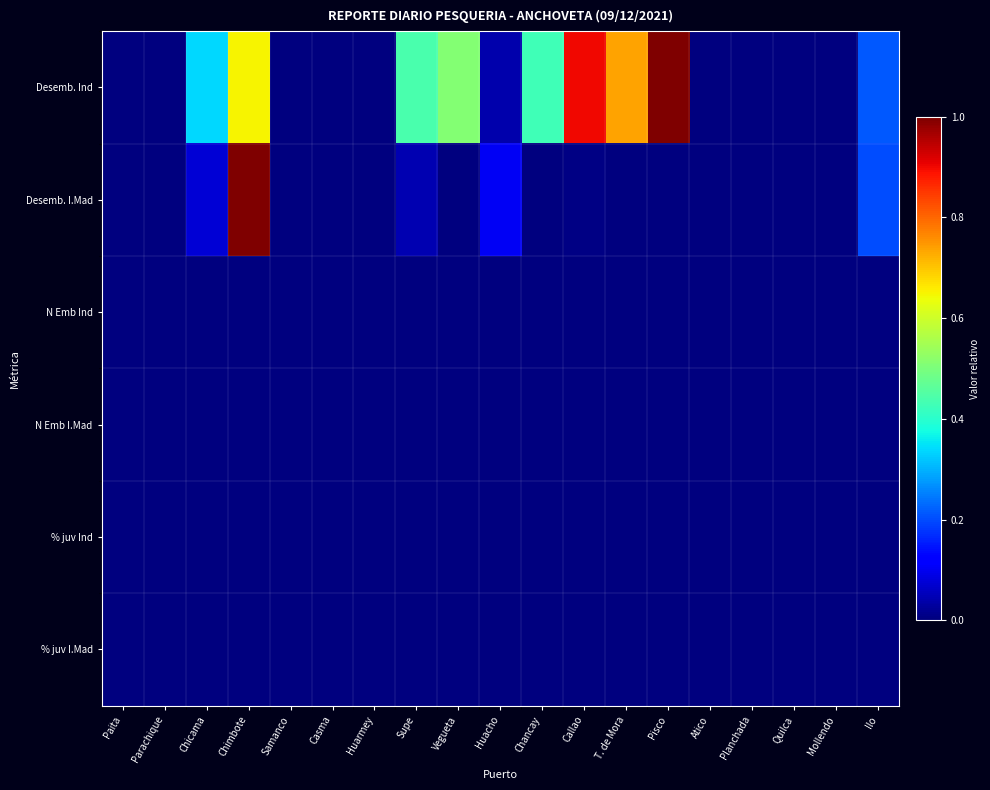

Reading left to right, extract all data points from this chart.

Desemb. Ind: Paita=0.0	Parachique=0.0	Chicama=0.3	Chimbote=0.7	Samanco=0.0	Casma=0.0	Huarmey=0.0	Supe=0.4	Vegueta=0.5	Huacho=0.0	Chancay=0.4	Callao=0.9	T. de Mora=0.7	Pisco=1.0	Atico=0.0	Planchada=0.0	Quilca=0.0	Mollendo=0.0	Ilo=0.2
Desemb. I.Mad: Paita=0.0	Parachique=0.0	Chicama=0.1	Chimbote=1.0	Samanco=0.0	Casma=0.0	Huarmey=0.0	Supe=0.0	Vegueta=0.0	Huacho=0.1	Chancay=0.0	Callao=0.0	T. de Mora=0.0	Pisco=0.0	Atico=0.0	Planchada=0.0	Quilca=0.0	Mollendo=0.0	Ilo=0.2
N Emb Ind: Paita=0.0	Parachique=0.0	Chicama=0.0	Chimbote=0.0	Samanco=0.0	Casma=0.0	Huarmey=0.0	Supe=0.0	Vegueta=0.0	Huacho=0.0	Chancay=0.0	Callao=0.0	T. de Mora=0.0	Pisco=0.0	Atico=0.0	Planchada=0.0	Quilca=0.0	Mollendo=0.0	Ilo=0.0
N Emb I.Mad: Paita=0.0	Parachique=0.0	Chicama=0.0	Chimbote=0.0	Samanco=0.0	Casma=0.0	Huarmey=0.0	Supe=0.0	Vegueta=0.0	Huacho=0.0	Chancay=0.0	Callao=0.0	T. de Mora=0.0	Pisco=0.0	Atico=0.0	Planchada=0.0	Quilca=0.0	Mollendo=0.0	Ilo=0.0
% juv Ind: Paita=0.0	Parachique=0.0	Chicama=0.0	Chimbote=0.0	Samanco=0.0	Casma=0.0	Huarmey=0.0	Supe=0.0	Vegueta=0.0	Huacho=0.0	Chancay=0.0	Callao=0.0	T. de Mora=0.0	Pisco=0.0	Atico=0.0	Planchada=0.0	Quilca=0.0	Mollendo=0.0	Ilo=0.0
% juv I.Mad: Paita=0.0	Parachique=0.0	Chicama=0.0	Chimbote=0.0	Samanco=0.0	Casma=0.0	Huarmey=0.0	Supe=0.0	Vegueta=0.0	Huacho=0.0	Chancay=0.0	Callao=0.0	T. de Mora=0.0	Pisco=0.0	Atico=0.0	Planchada=0.0	Quilca=0.0	Mollendo=0.0	Ilo=0.0